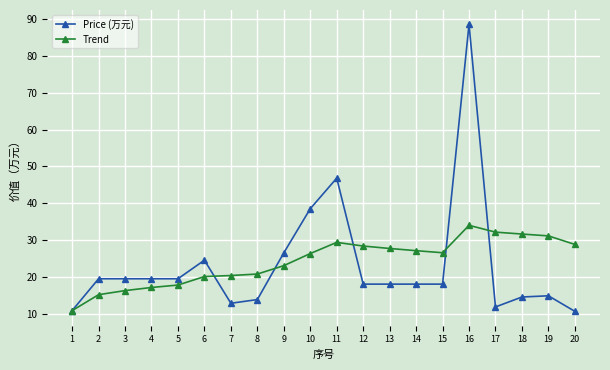

What is the sum of the Price (万元) values at 4 and 13?

37.5